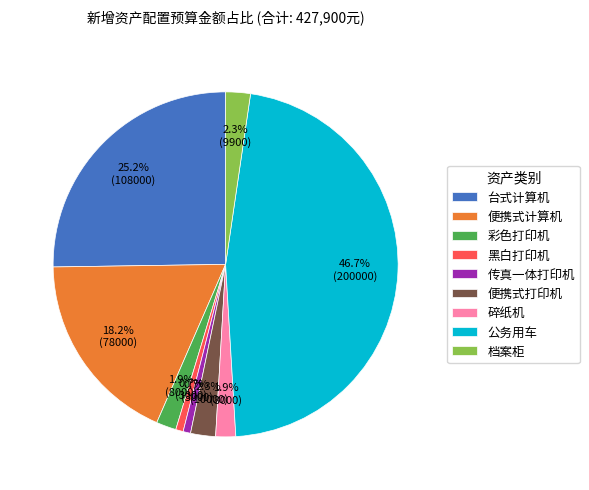

What is the largest slice in the pie chart?

公务用车